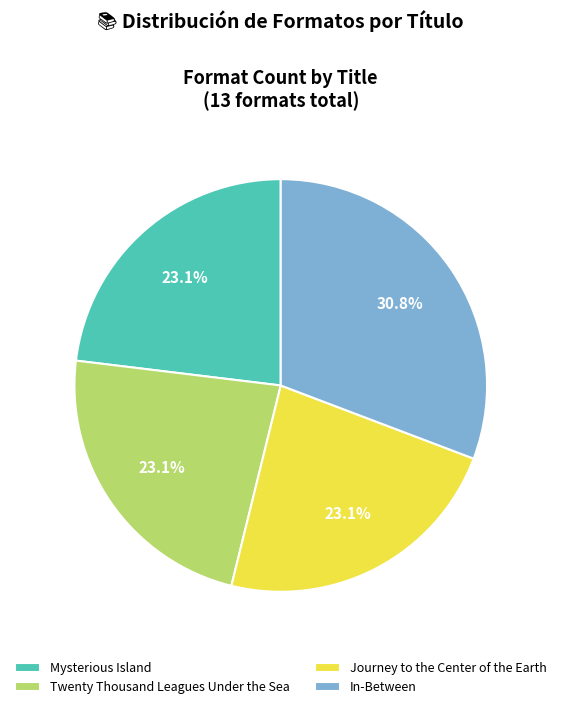

True or false: Twenty Thousand Leagues Under the Sea accounts for 12% of the total.

False